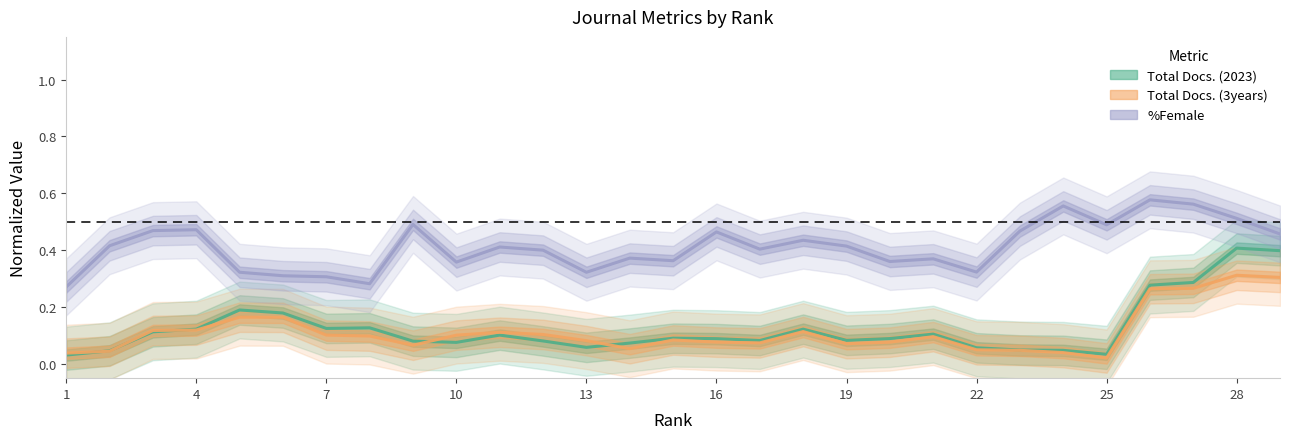

True or false: %Female and Total Docs. (2023) intersect in this chart.

False